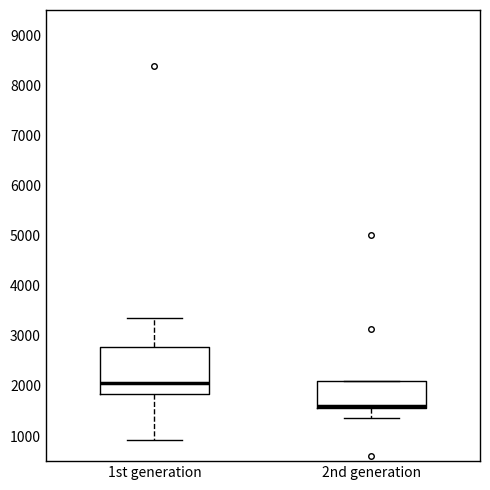

Reading left to right, transcribe this box plot: for each box, give where its median line is, the range the box spans, and where its two whiskers end, as read against the y-axis. The values are not printed on the chart, so give them approximately, as read against the axis.

1st generation: median 2100, box 1800 to 2800, whiskers 900 to 3400
2nd generation: median 1600 (drawn on the box's lower edge), box 1600 to 2100, whiskers 1400 to 2100